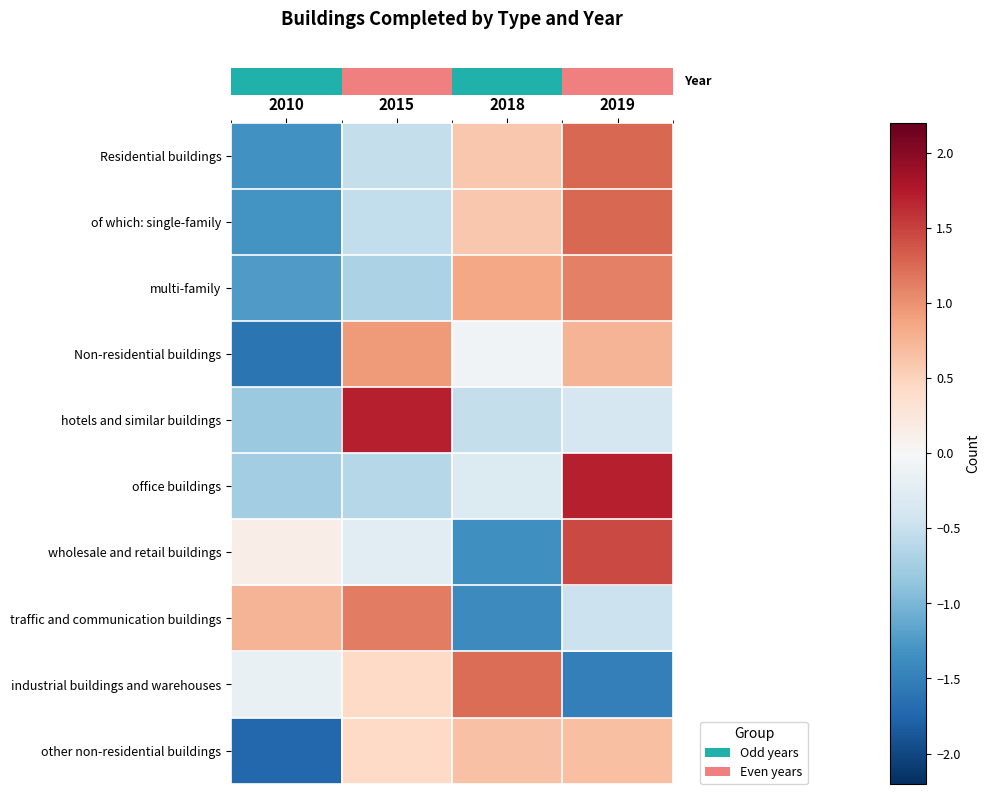

Between 2018 and 2010, which is larger?

2018